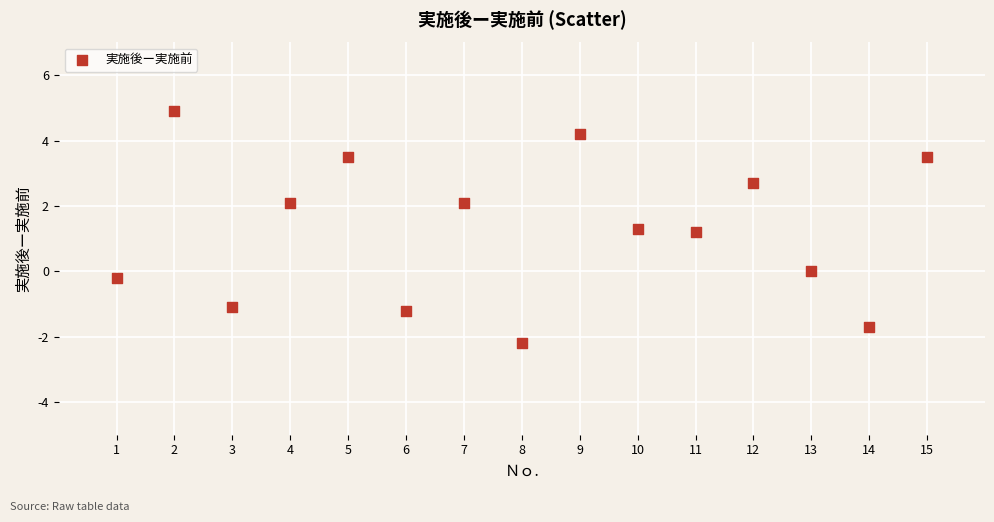

What is the range of X values (max minus min)?

14.0